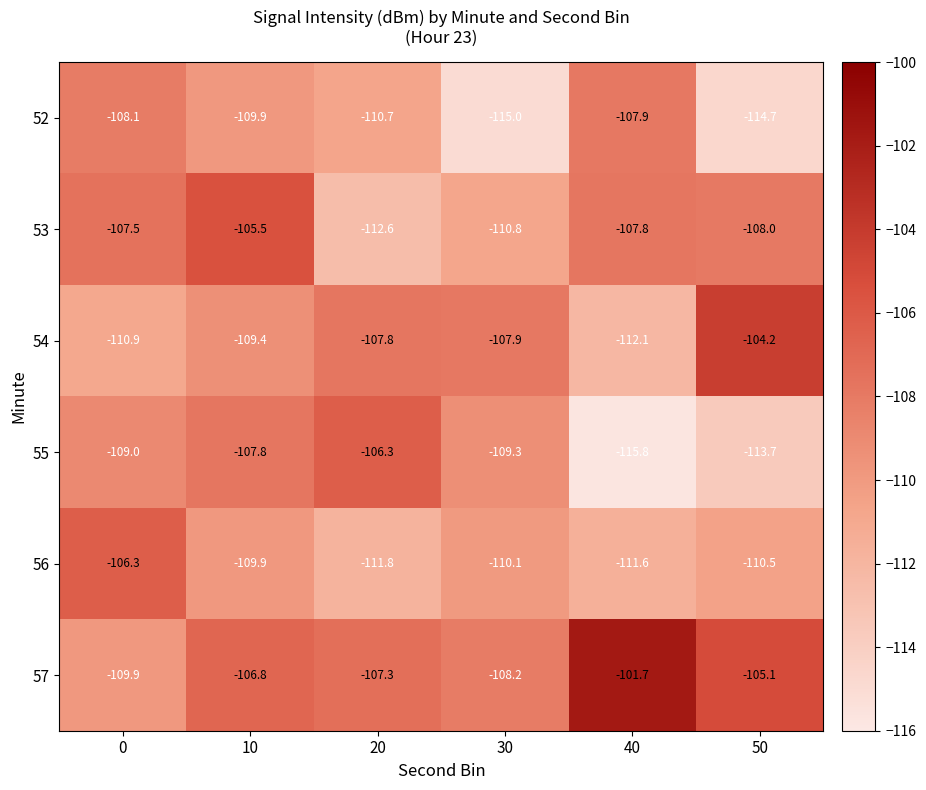

At 40, list the series in order from largest to smallest.

57, 53, 52, 56, 54, 55